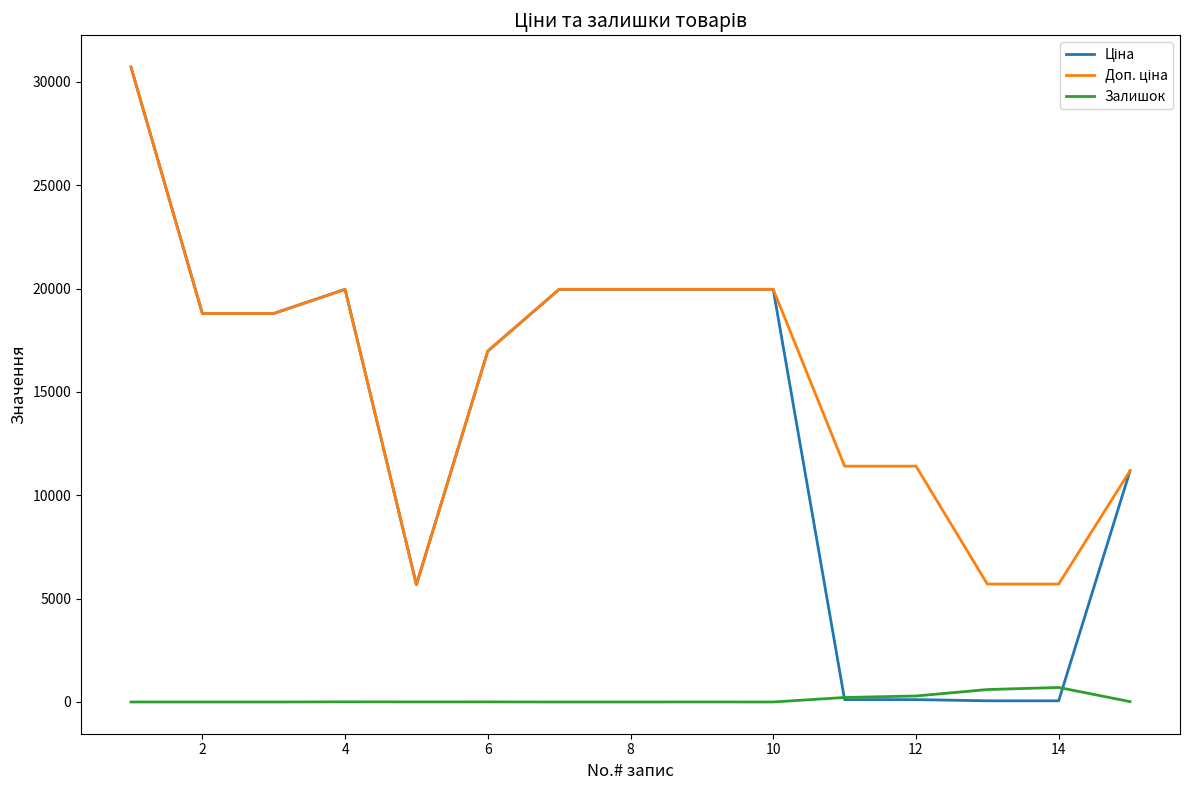

What is the maximum value shown in the chart?

30717.1